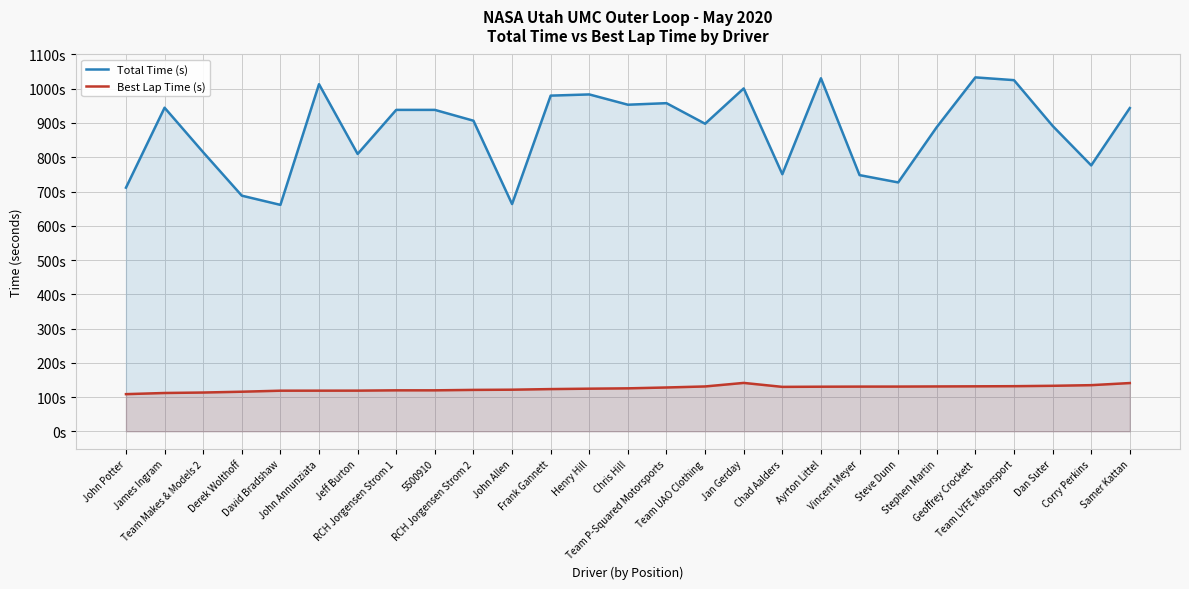

The value of Best Lap Time (s) at Jeff Burton is 55.2. True or false?

False